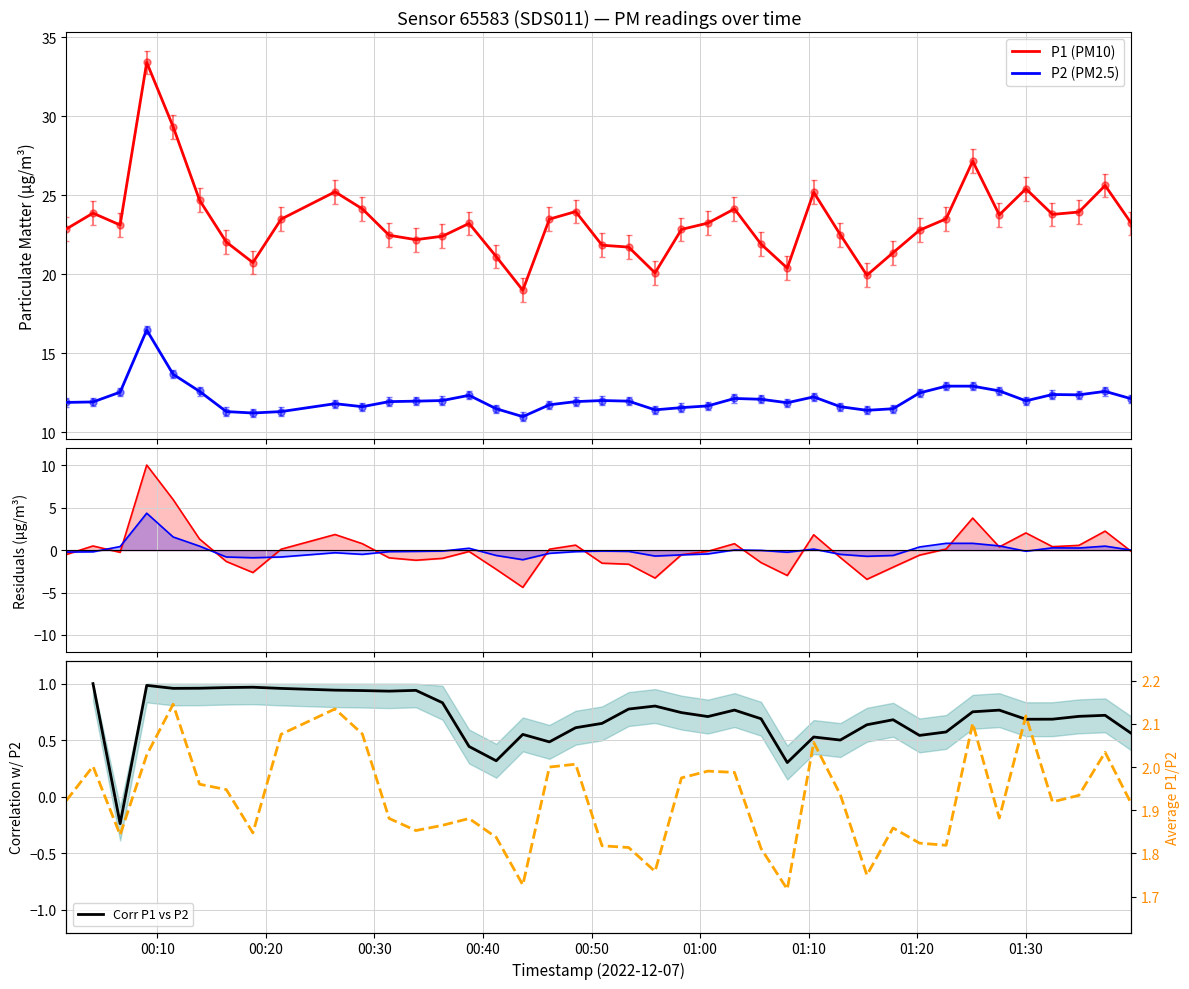

True or false: P2 (PM2.5) and P1 (PM10) cross at least once.

False